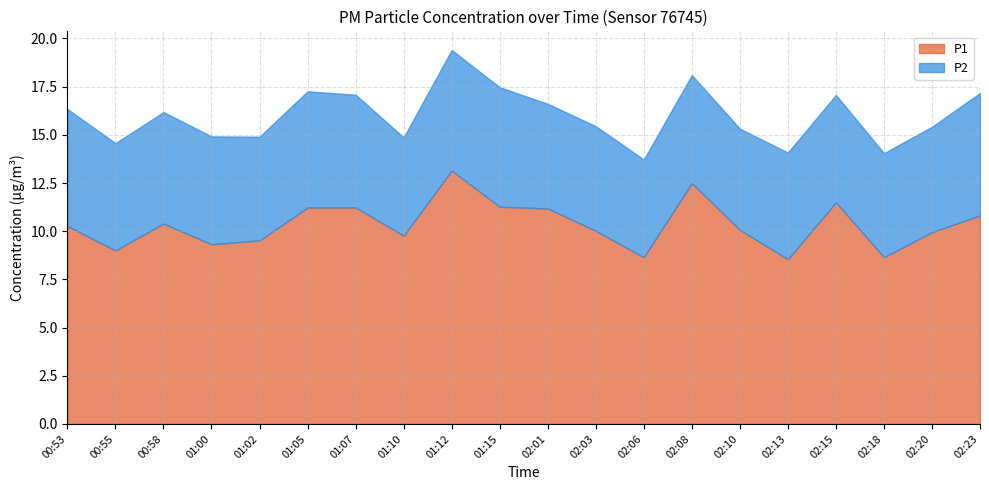

What is the average value of the P2 series?

5.6